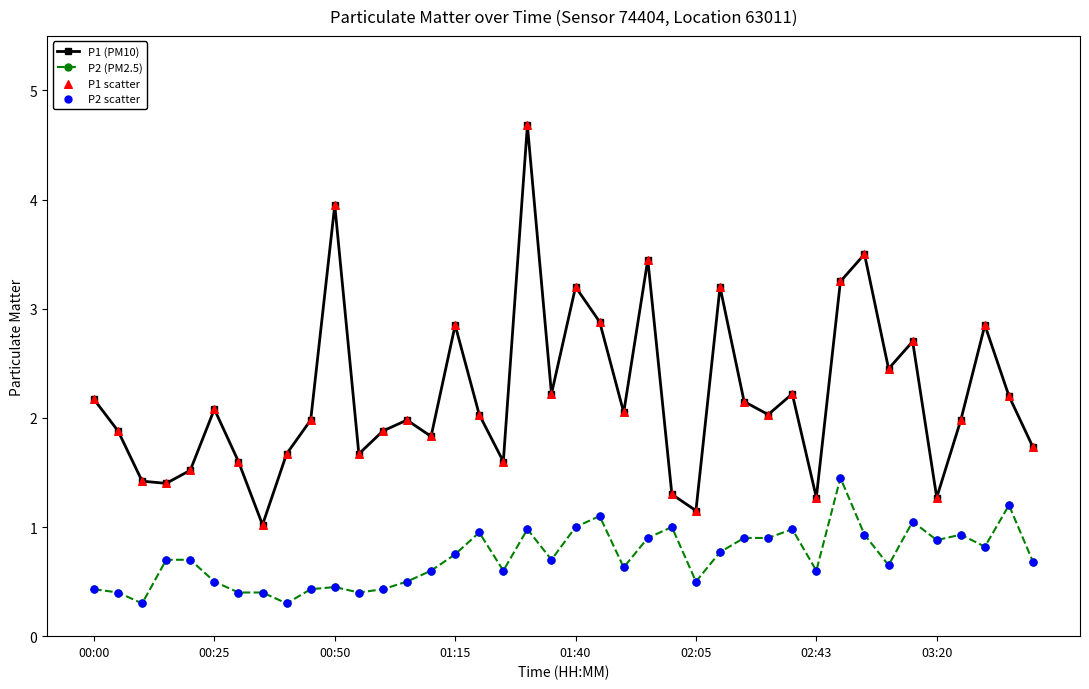

Which series has the largest range (max minus min)?

P1 (PM10)